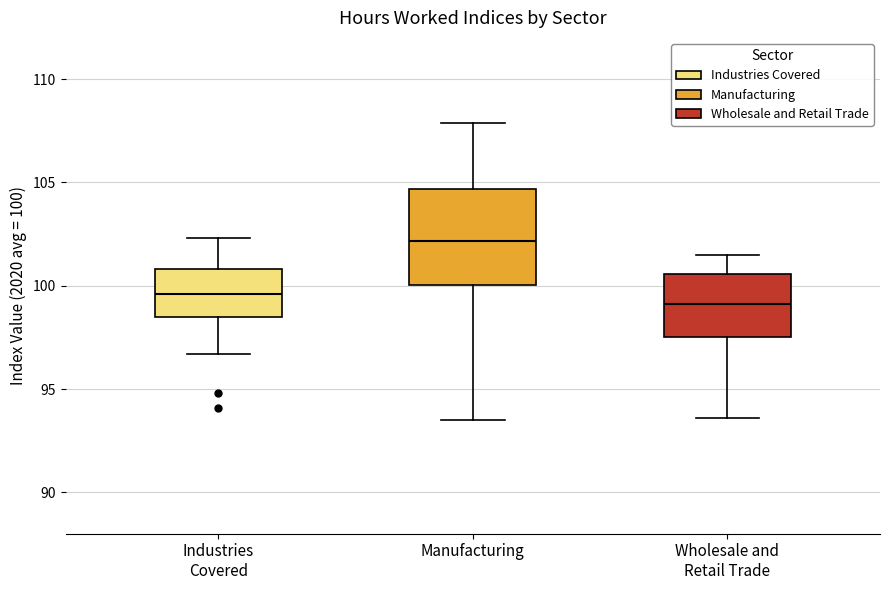

Which box has the highest median line?

Manufacturing